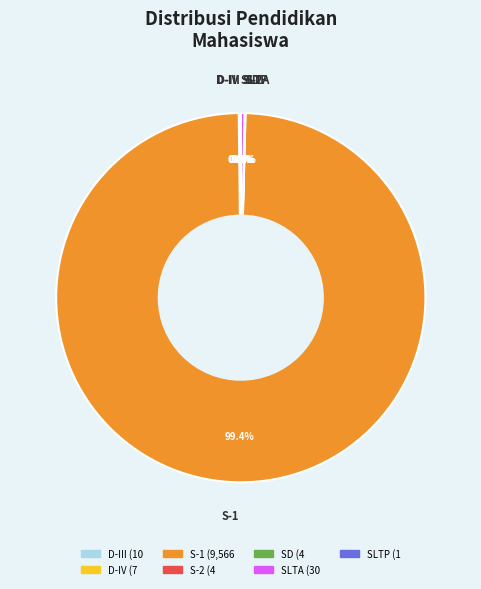

What is the largest slice in the pie chart?

S-1